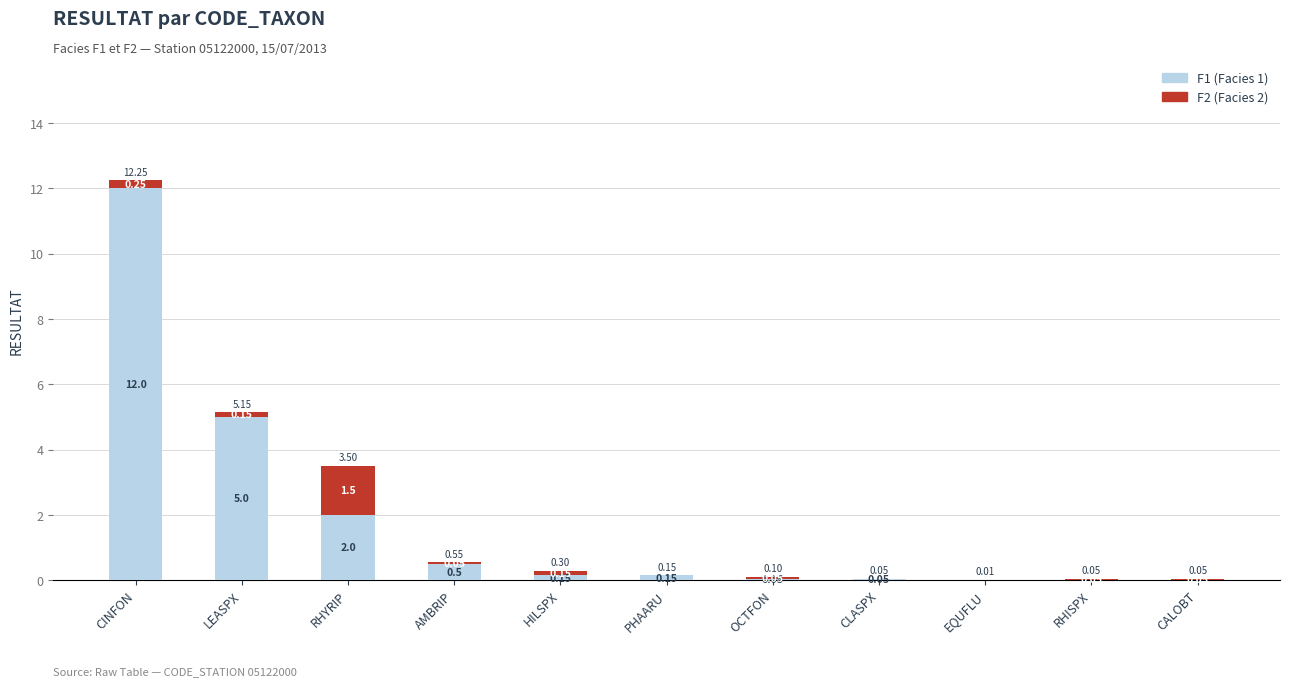

At which category is the sum across all series the highest?

CINFON